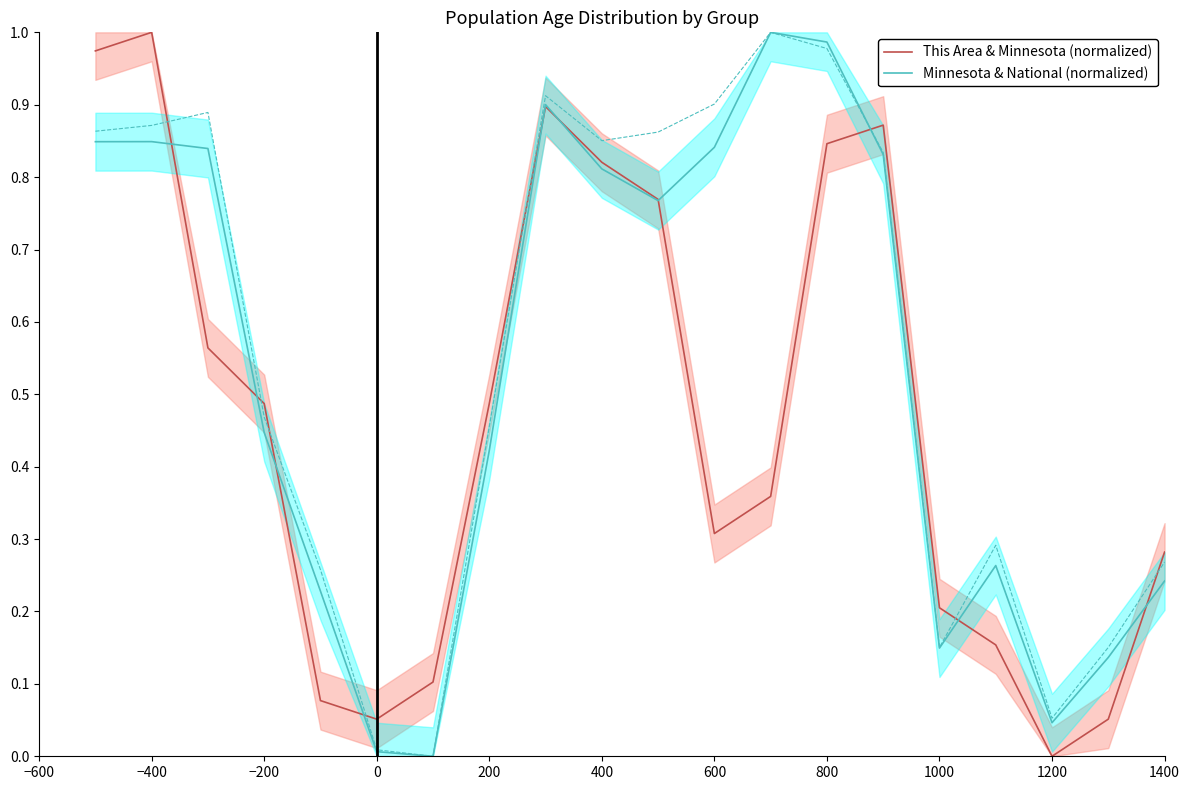

True or false: Minnesota & National (normalized) has a value of 0.4 at 1400.

False